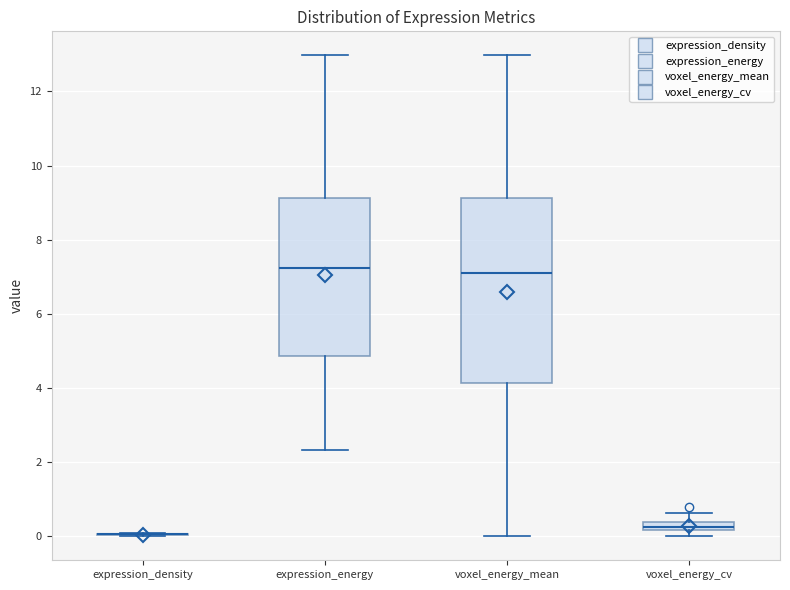

Which box is the tallest, from its lower edge to its upper edge?

voxel_energy_mean